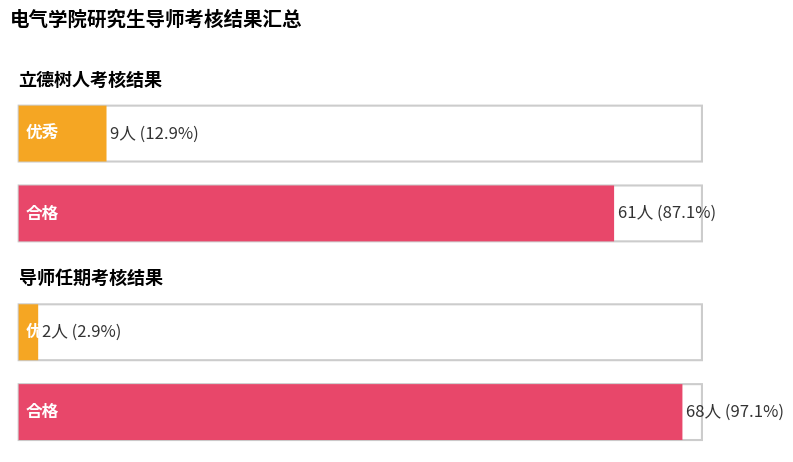

Where is 优秀 nearest to the value 5?

导师任期考核结果